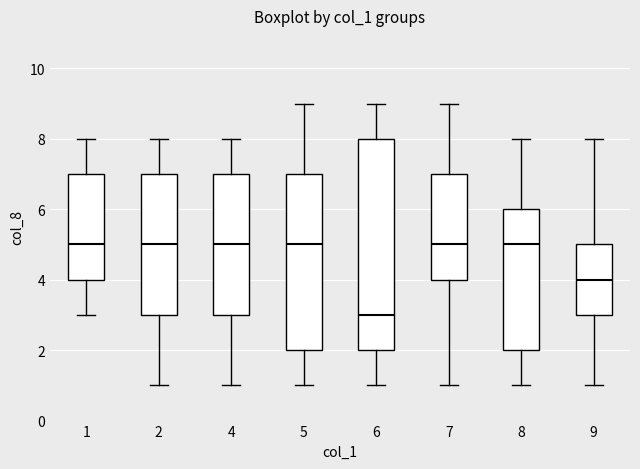

Comparing the boxes themselves (not the whiskers), which one is the tallest?

6